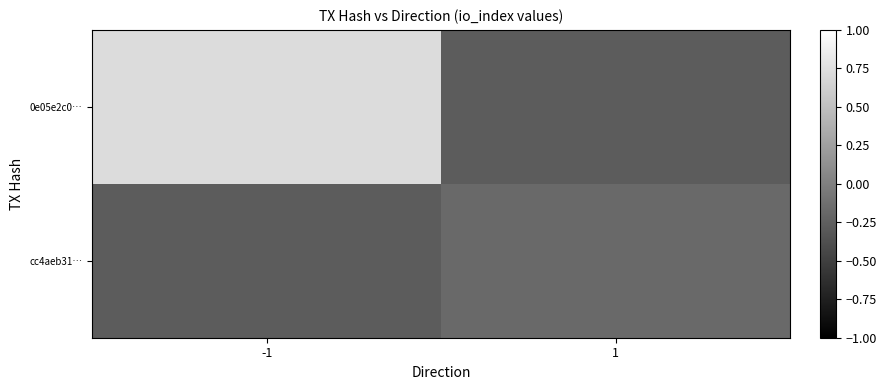

At -1, list the series in order from smallest to largest.

cc4aeb31…, 0e05e2c0…